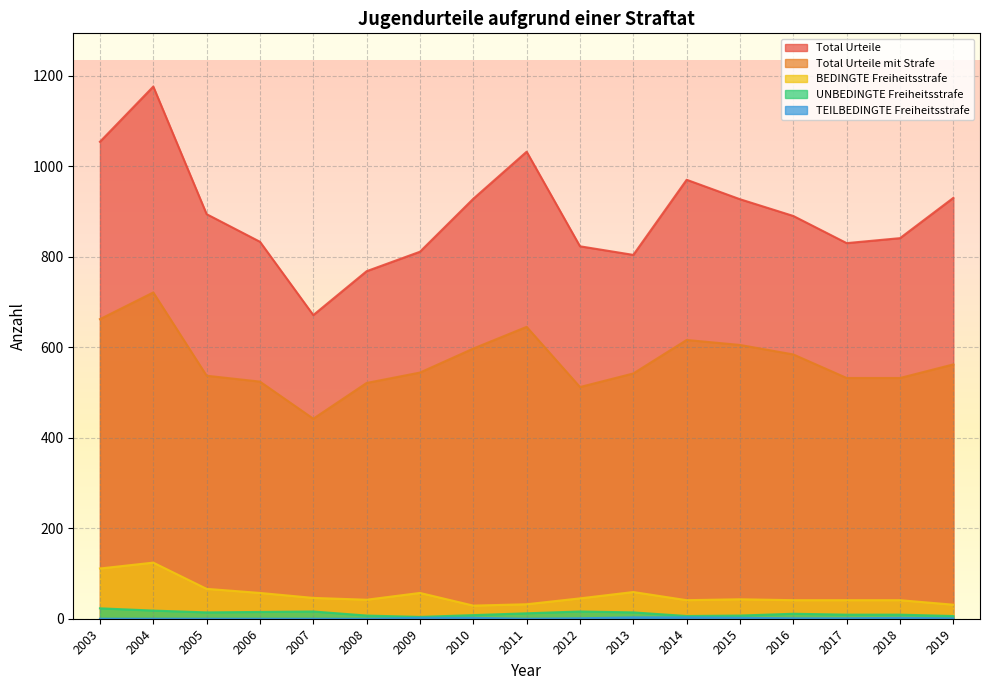

The UNBEDINGTE Freiheitsstrafe series shows 12 at 2008. True or false?

False